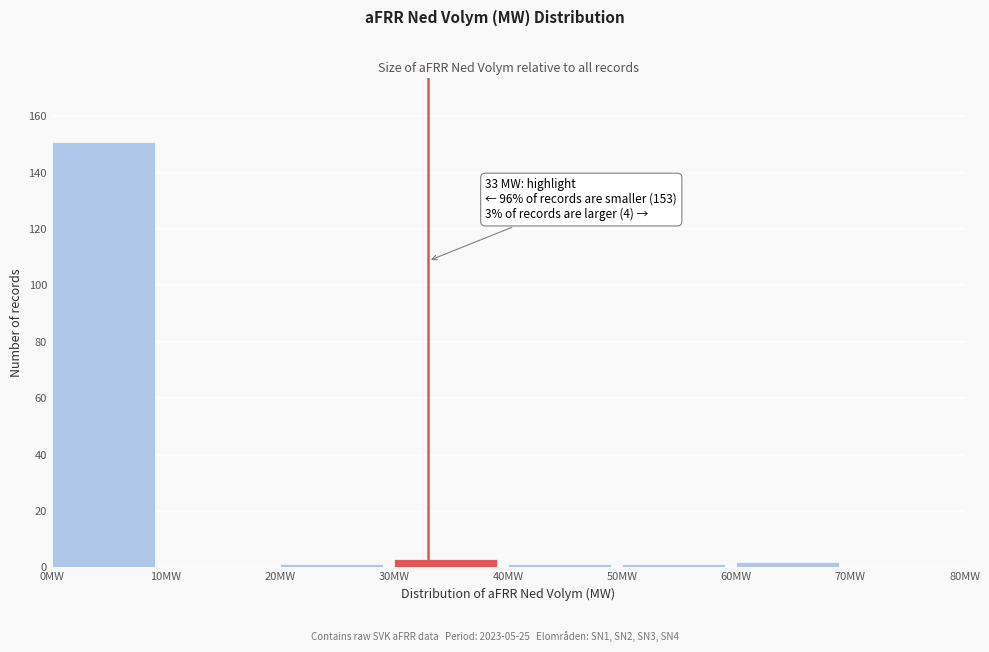

Over which range of the x-axis is the bar tallest?

0 to 10